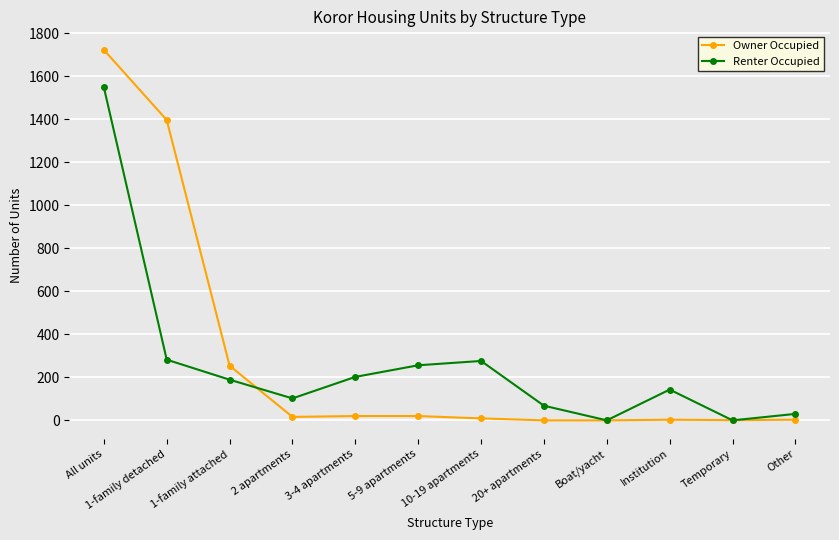

How many data points in Owner Occupied are less than 16?

6